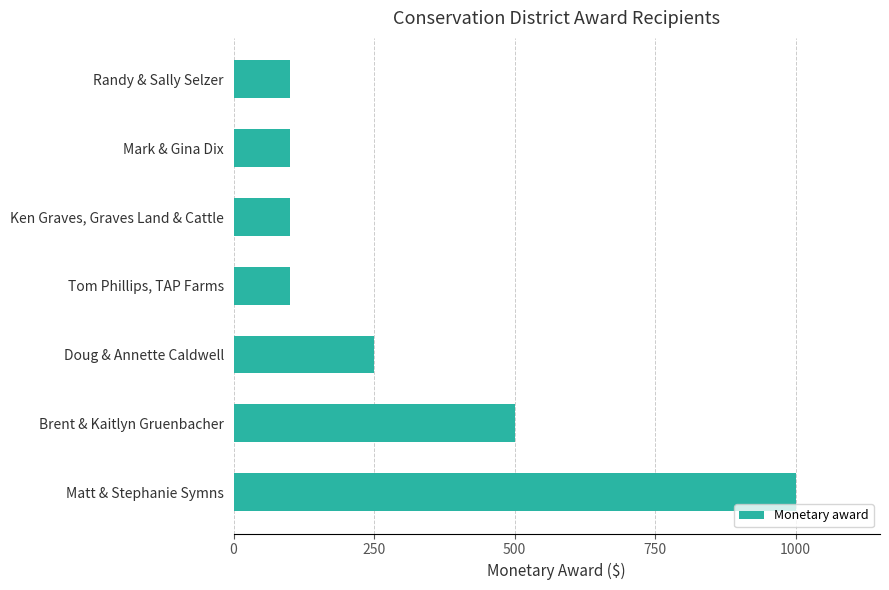

The value at Ken Graves, Graves Land & Cattle is 29. True or false?

False